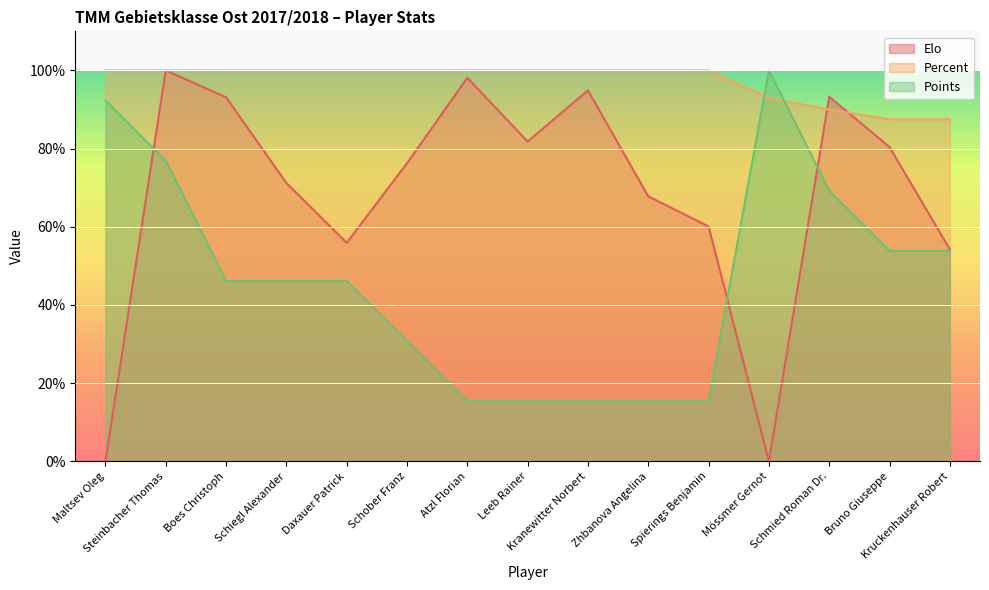

True or false: Percent has a value of 30.5 at Schober Franz.

False